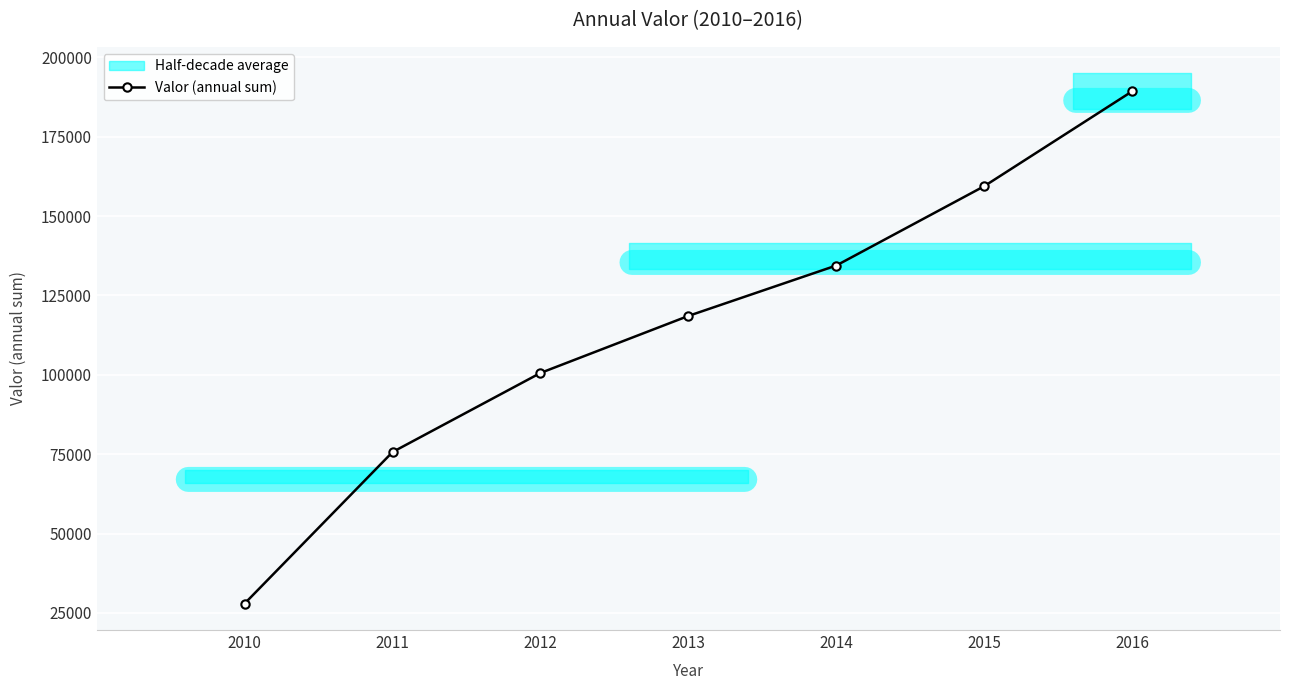

How many lines are shown in the chart?

1